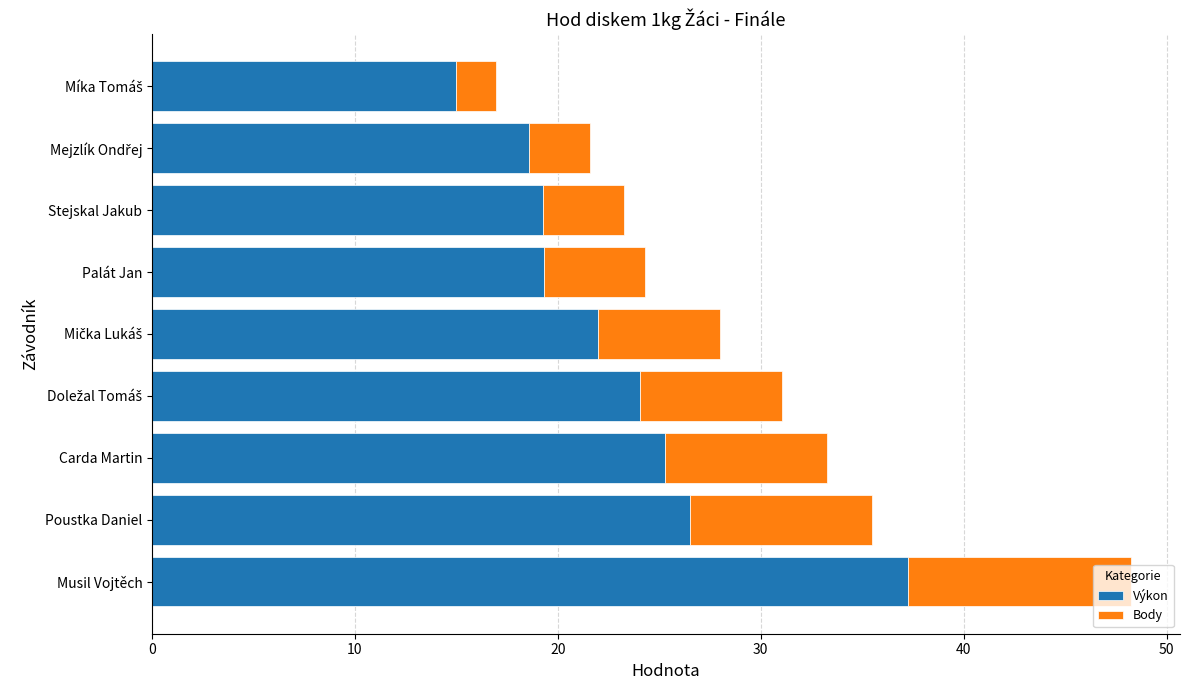

What is the average value of the Výkon series?

23.0